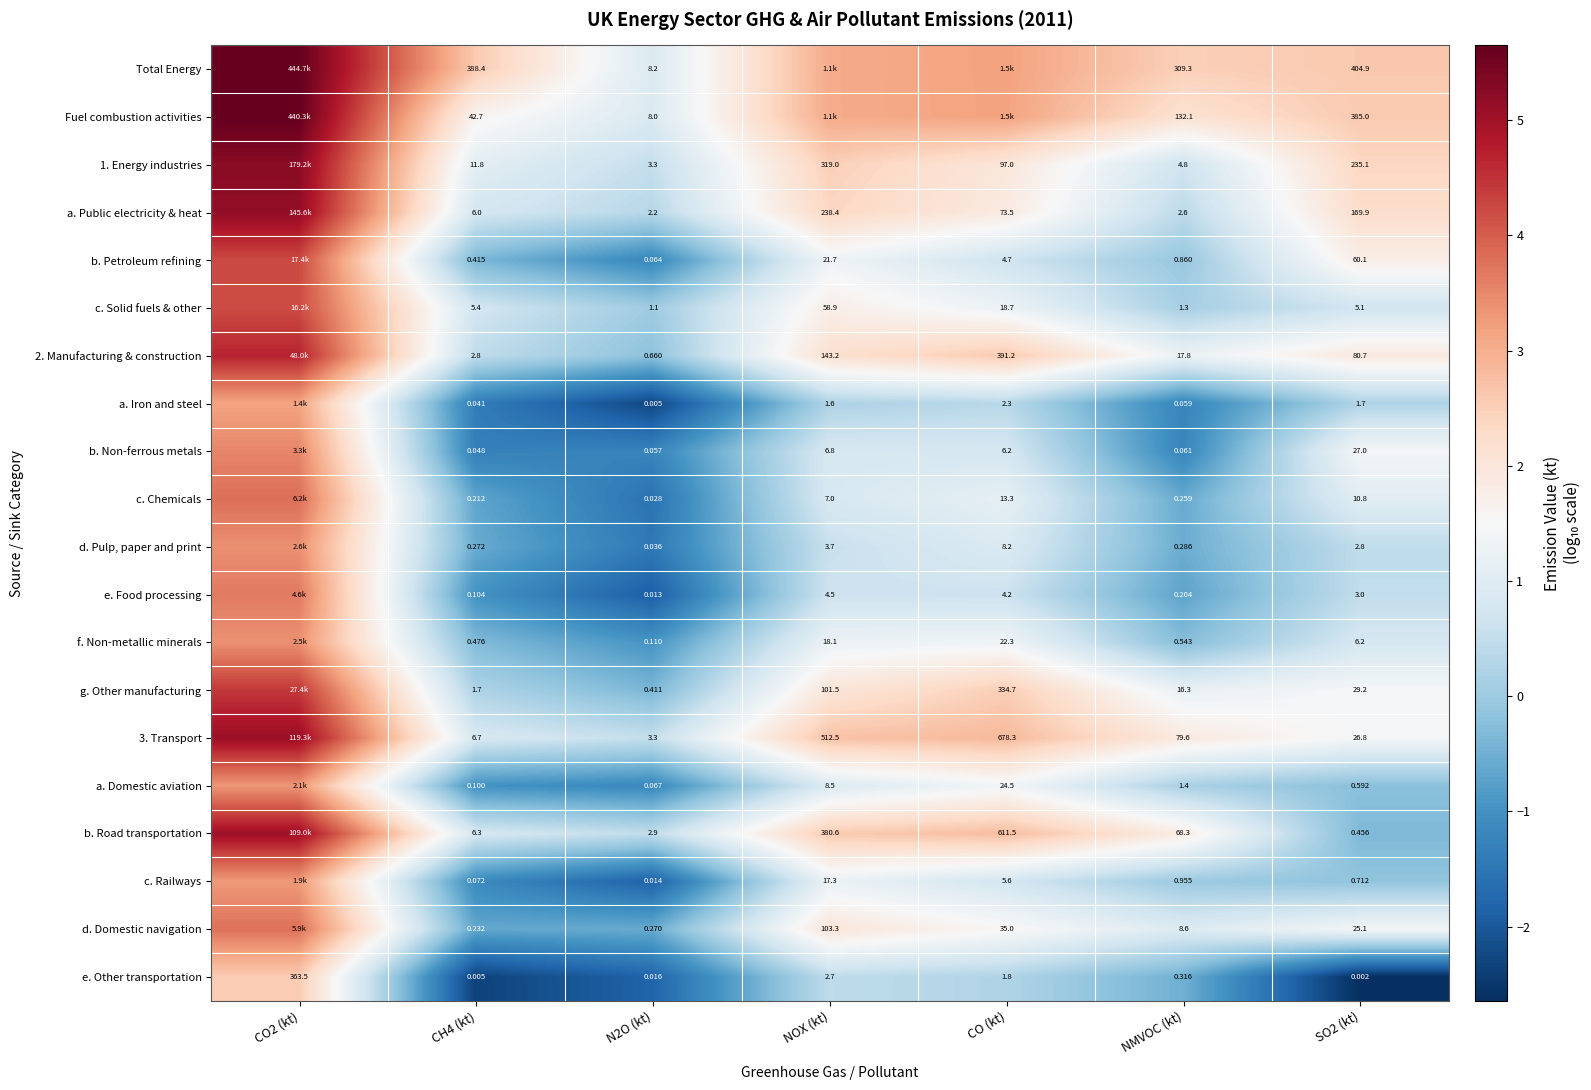

Is the value of a. Public electricity & heat at NMVOC (kt) greater than the value of 2. Manufacturing & construction at NMVOC (kt)?

No